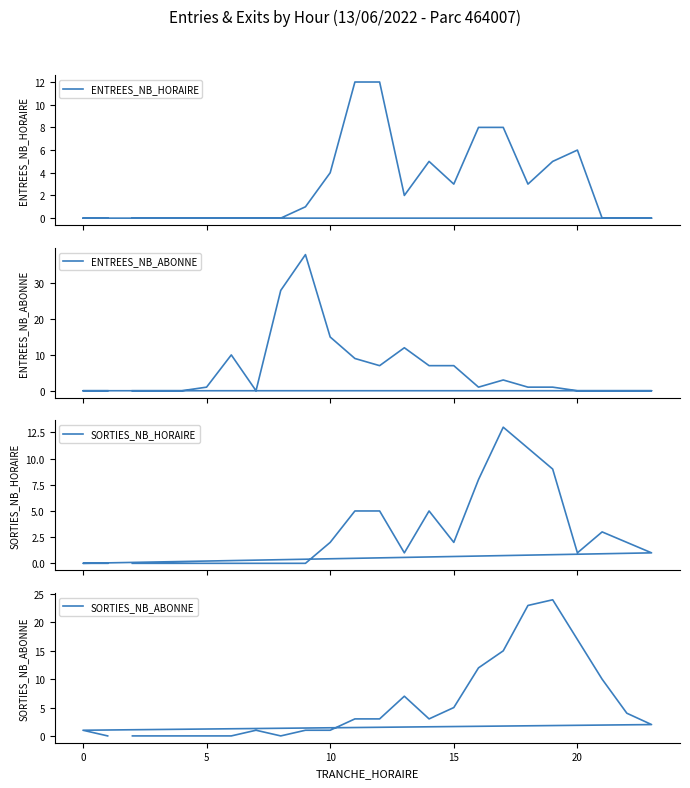

Which series has the widest spread of values?

ENTREES_NB_ABONNE